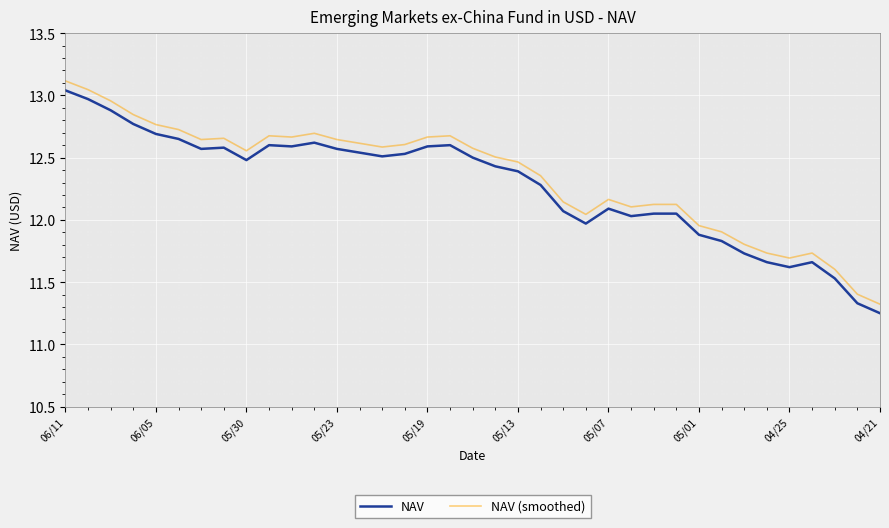

Which series has the largest range (max minus min)?

NAV (smoothed)